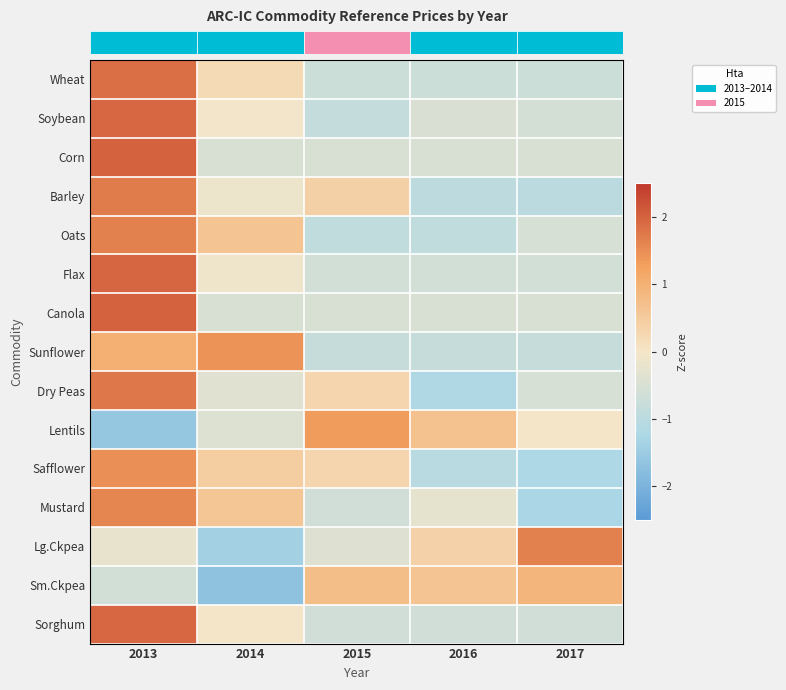

At how many categories does at least one series exceed -1?

5